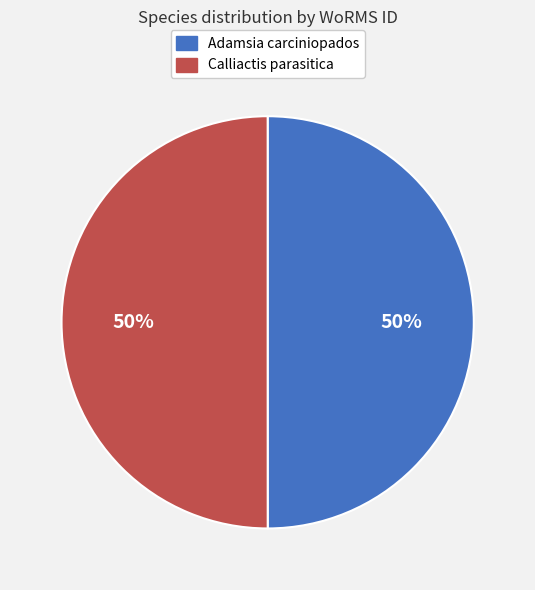

Approximately how many times larger is the value at Calliactis parasitica compared to Adamsia carciniopados?

1.0